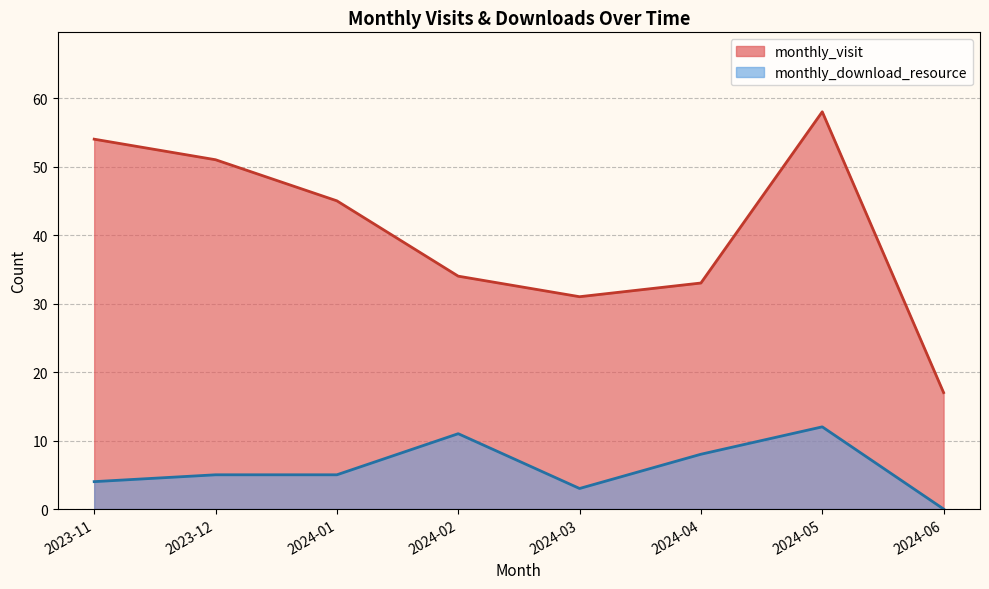

What is the sum of the monthly_download_resource values at 2024-01 and 2024-02?

16